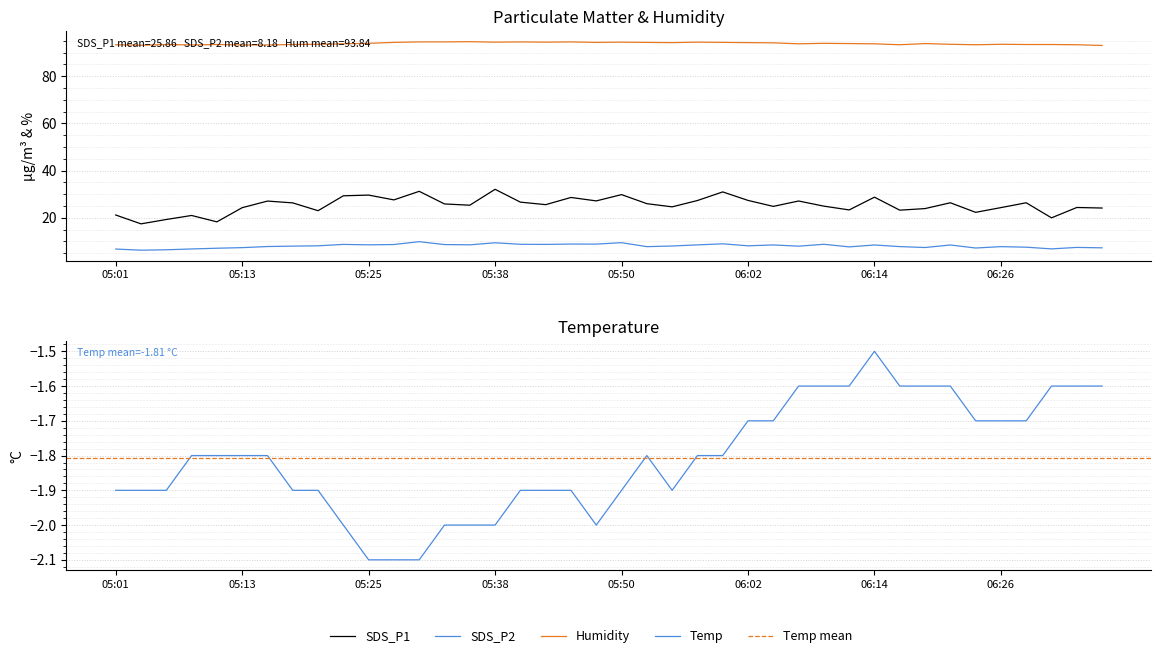

At which label does SDS_P2 first exceed 8?

05:18